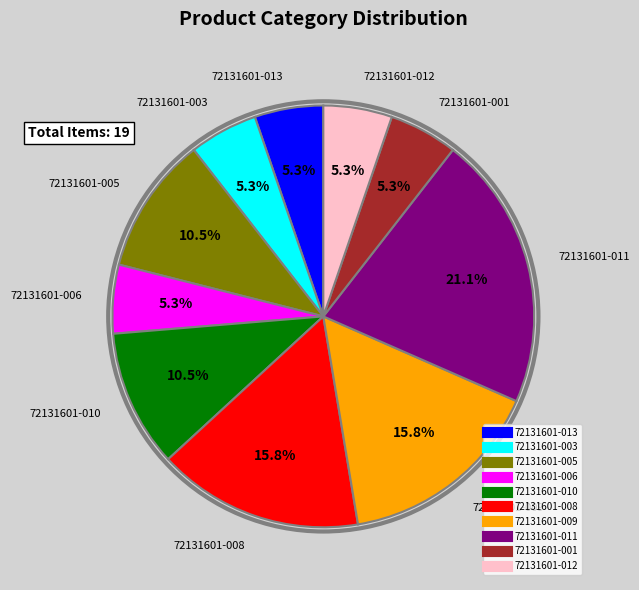

What portion of the pie excludes 72131601-006?

94.7%